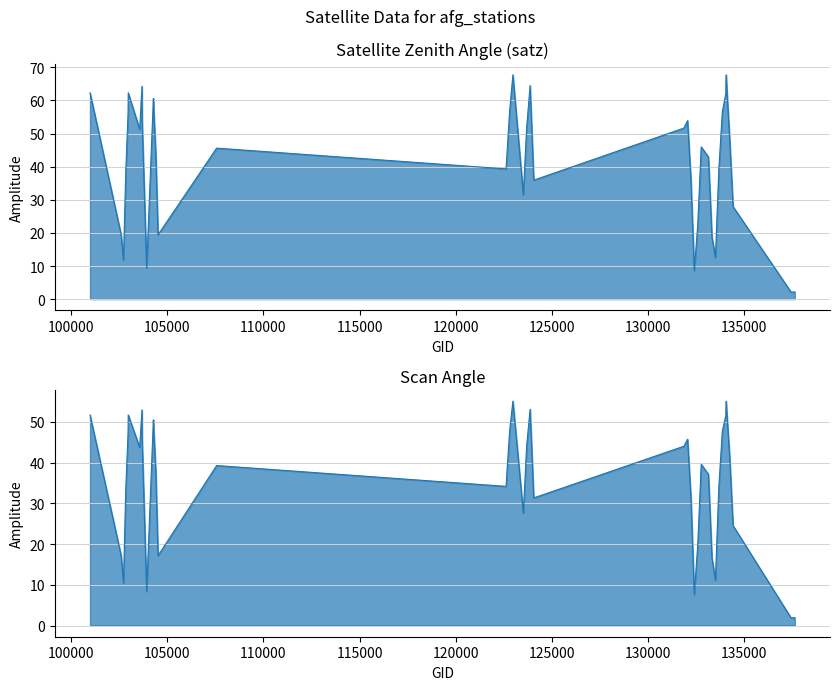

At 132048, list the series in order from largest to smallest.

satz, scan_angle